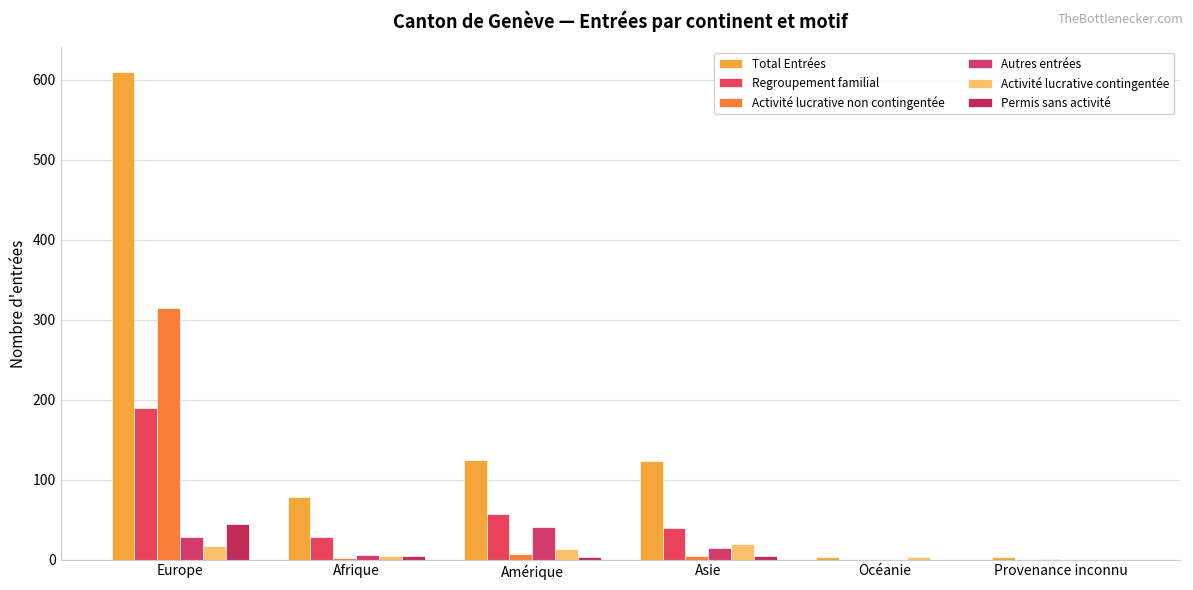

Does the chart contain stacked bars?

No